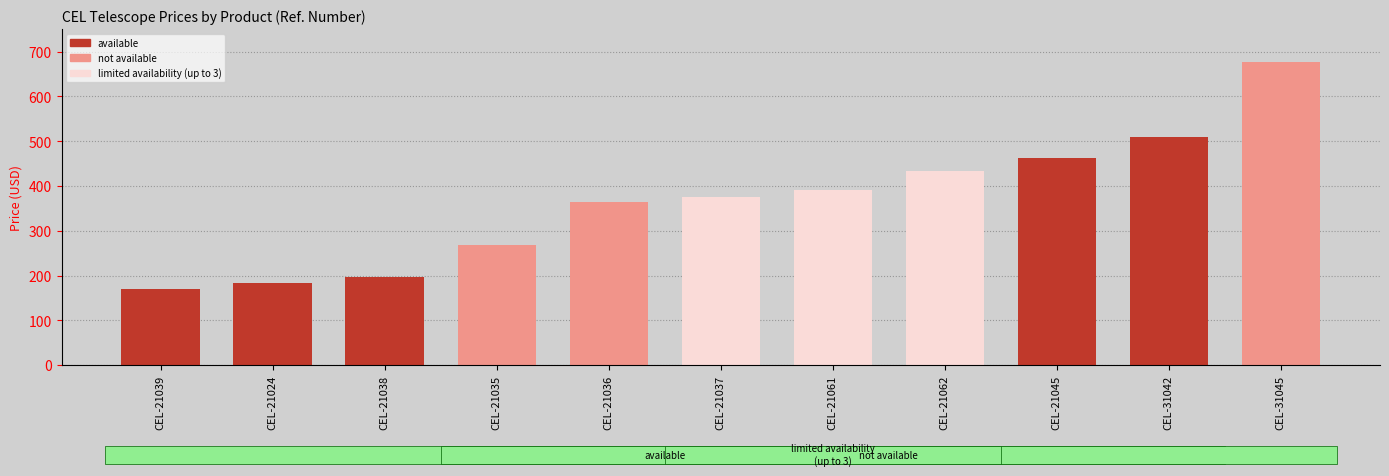

What is the smallest value displayed?

168.9